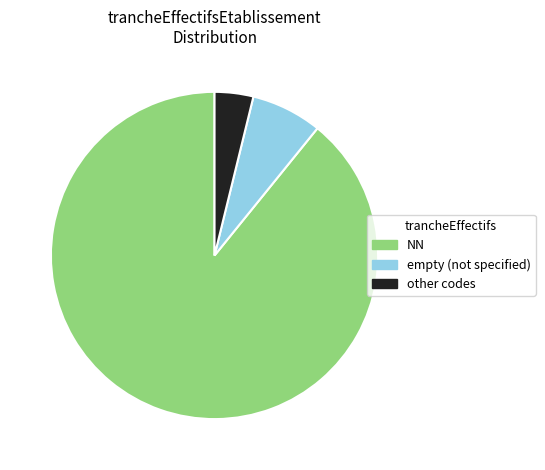

Which has a higher value, NN or empty (not specified)?

NN